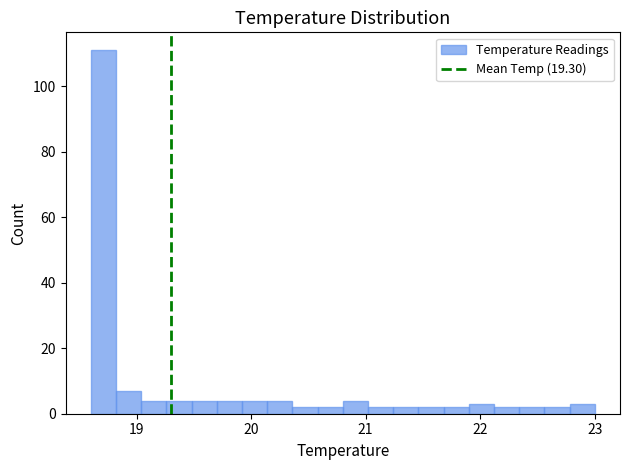

Around what value on the x-axis is the tallest bar? Give the approximate position of its centre, as read against the axis.

18.7